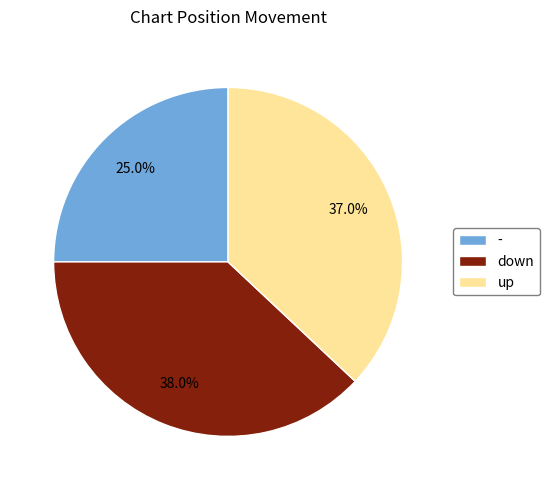

What is the largest slice in the pie chart?

down